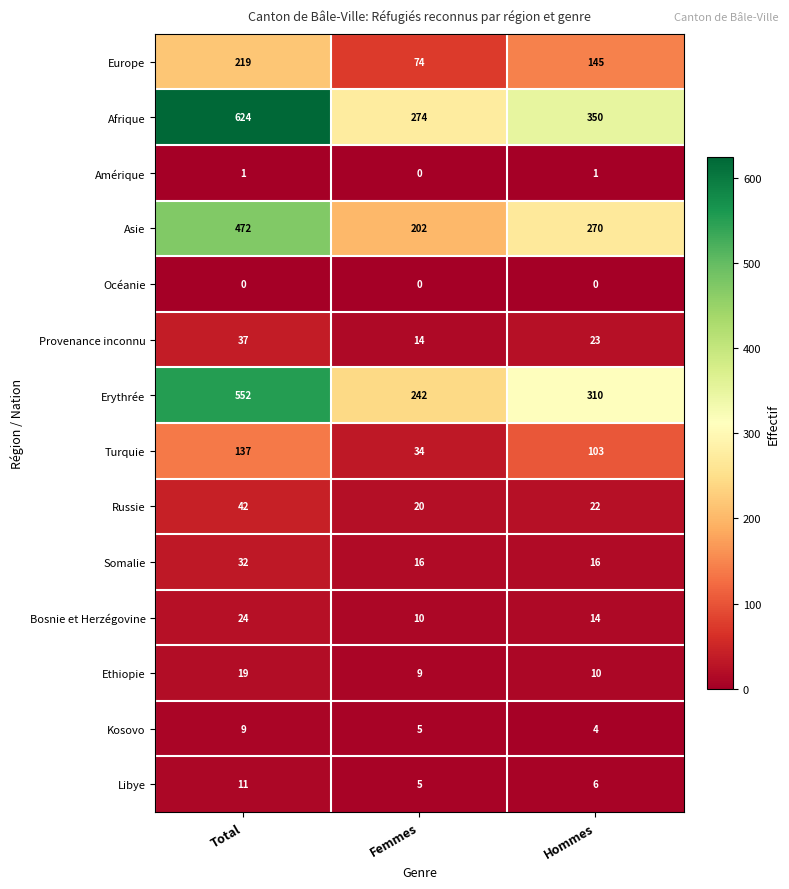

The Ethiopie series shows 29 at Total. True or false?

False